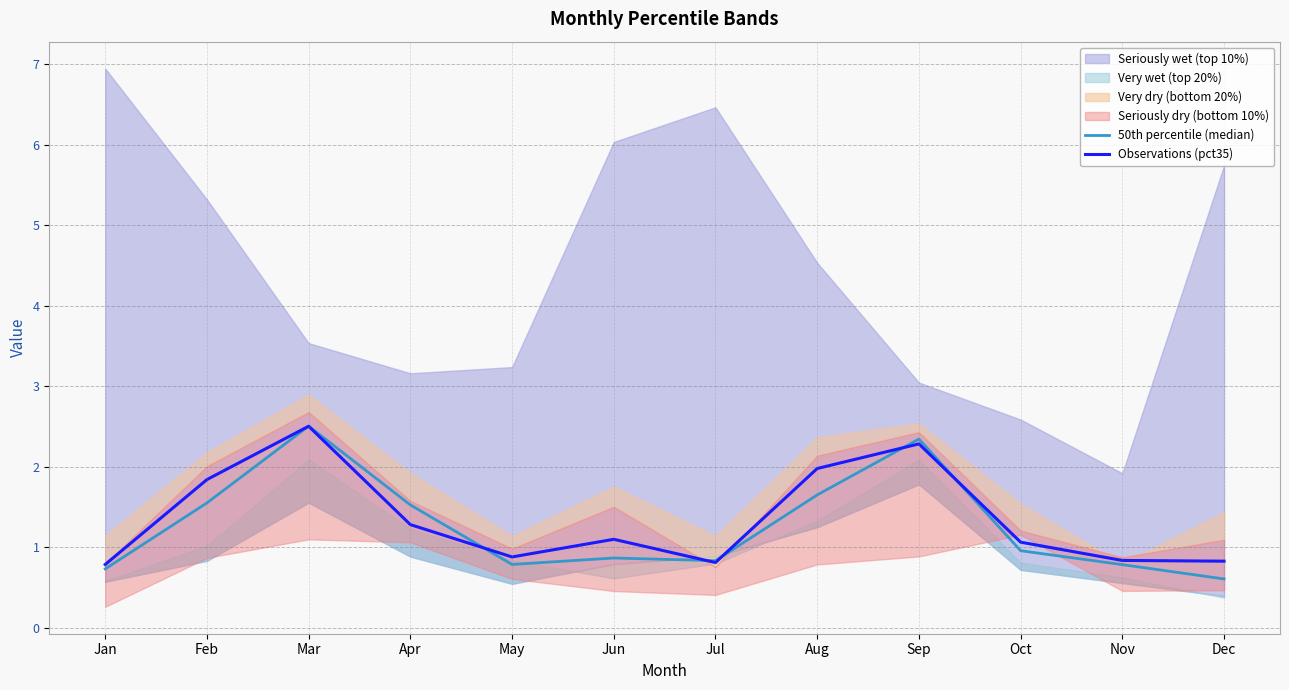

Is it true that Observations (pct35) equals 1.3 at Apr?

True